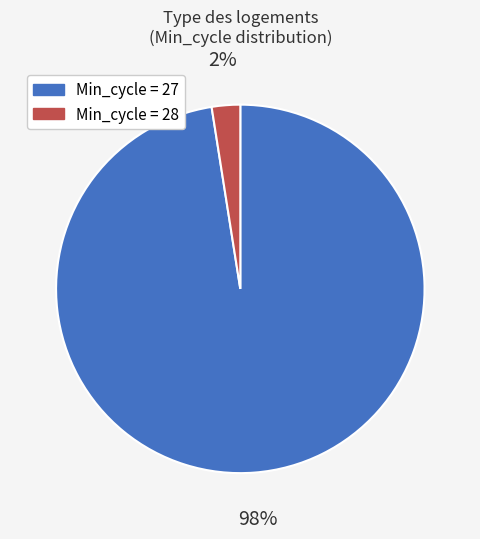

Which category has the biggest portion of the pie?

Min_cycle = 27